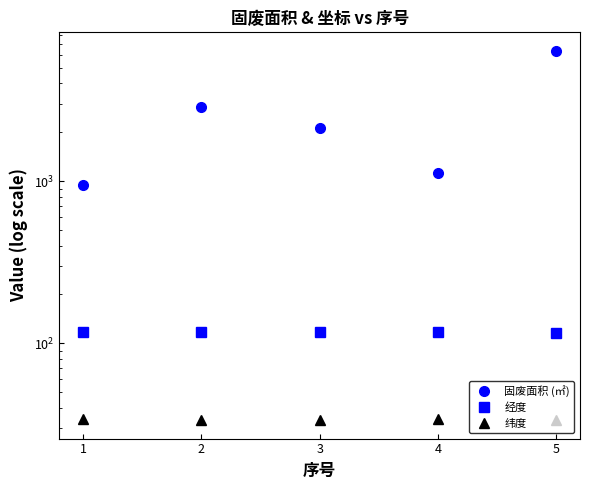

The 固废面积 (㎡) series shows 1801.2 at 2. True or false?

False